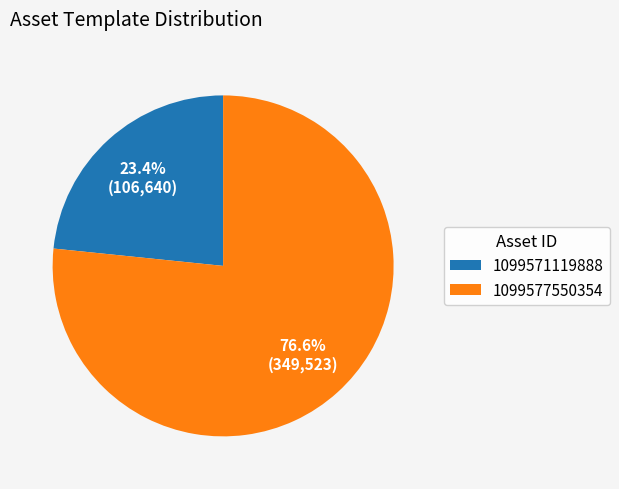

To the nearest percent, what portion does 1099571119888 represent?

23%